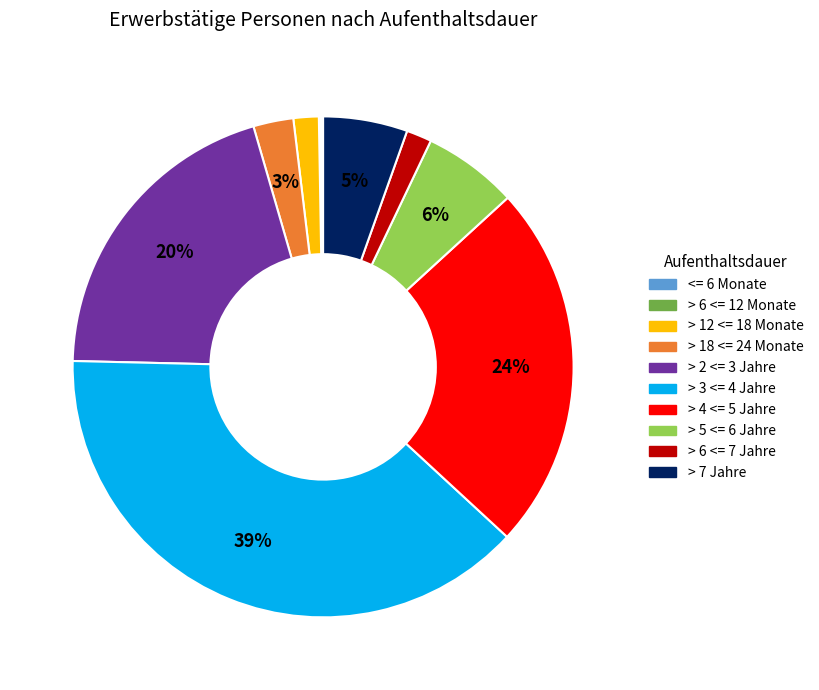

True or false: > 6 <= 7 Jahre accounts for 2% of the total.

True